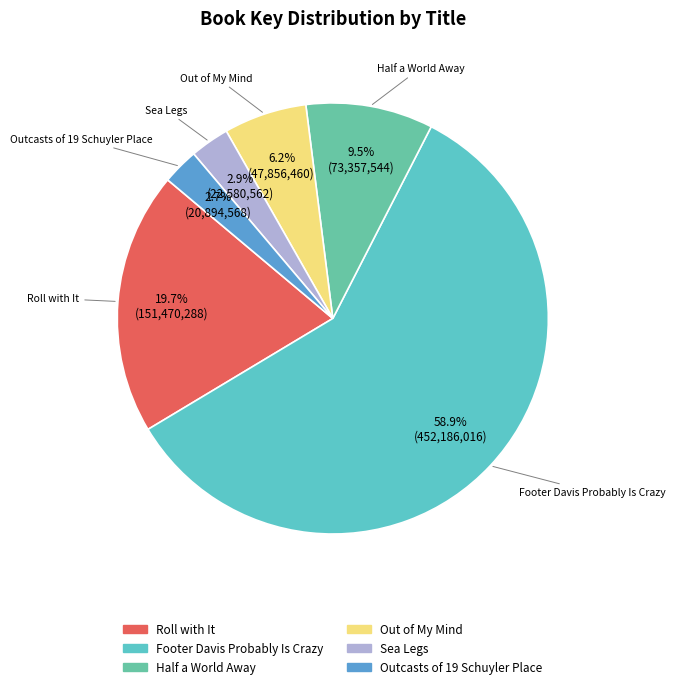

What percentage is NOT represented by Sea Legs?

97.1%